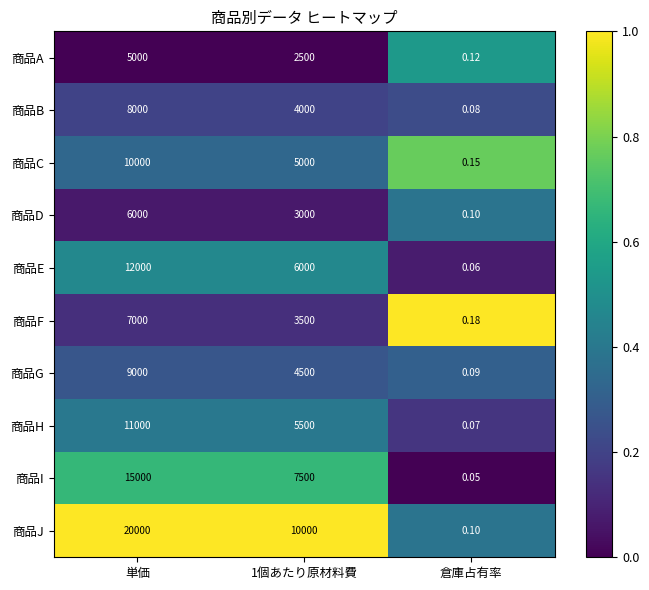

List the series in order of their peak value, lowest first.

商品A, 商品D, 商品F, 商品B, 商品G, 商品C, 商品H, 商品E, 商品I, 商品J